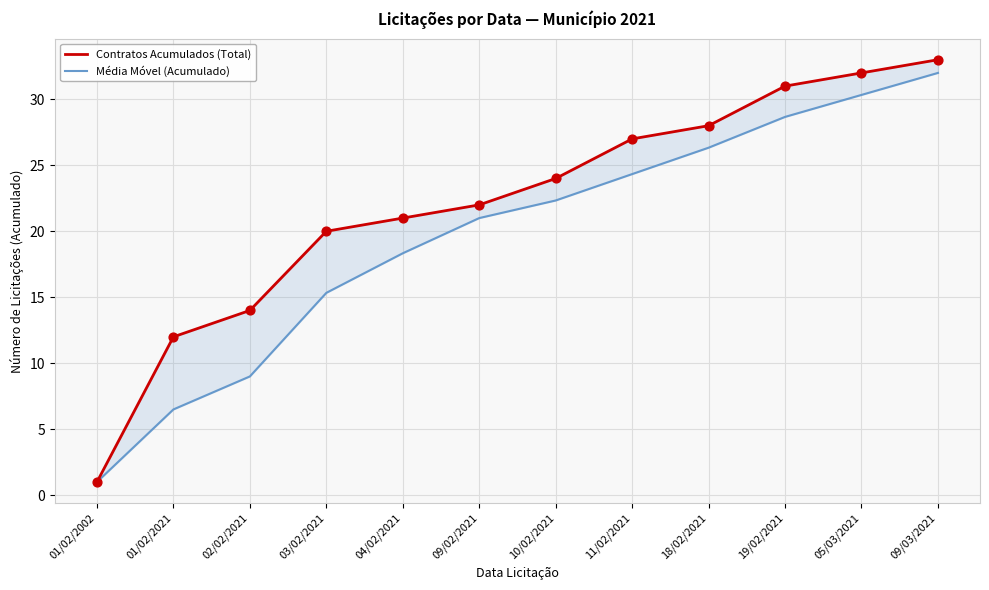

What is the total value across all series at 01/02/2002?

2.0